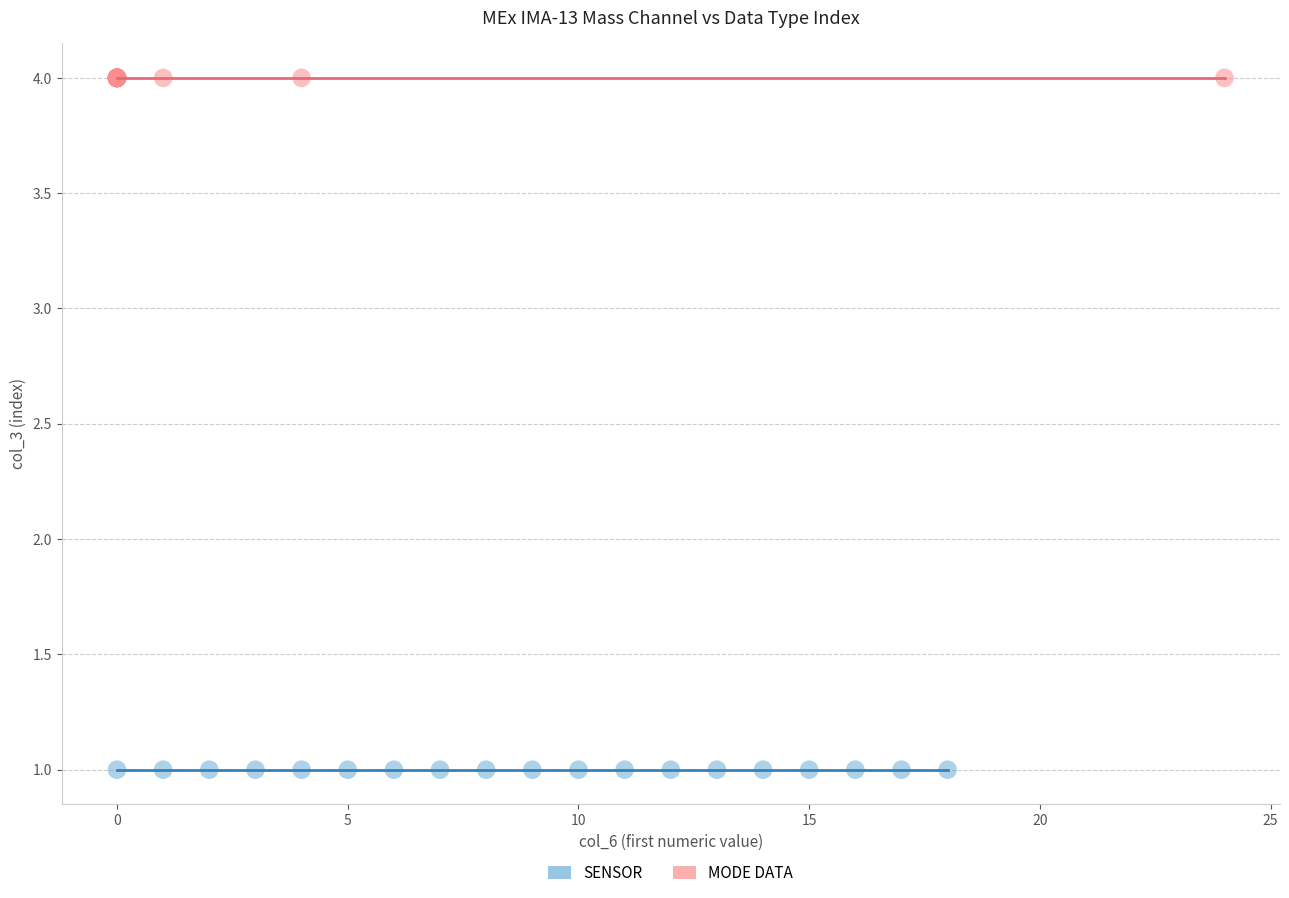

Which series reaches the minimum Y coordinate?

SENSOR